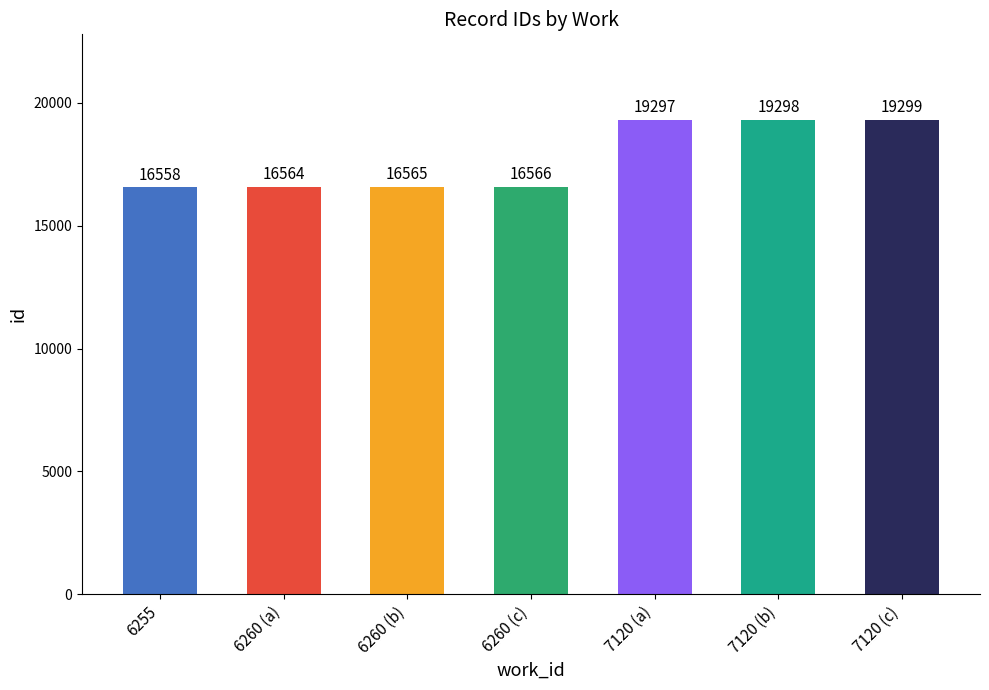

Which category has the lowest value across all series?

6255